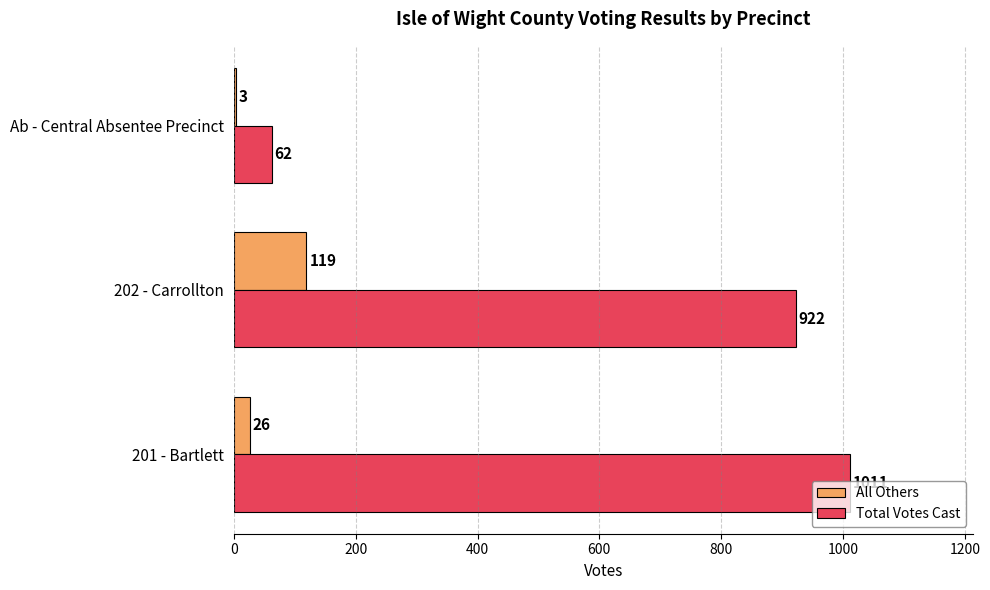

Which series changed the most between 202 - Carrollton and Ab - Central Absentee Precinct?

Total Votes Cast